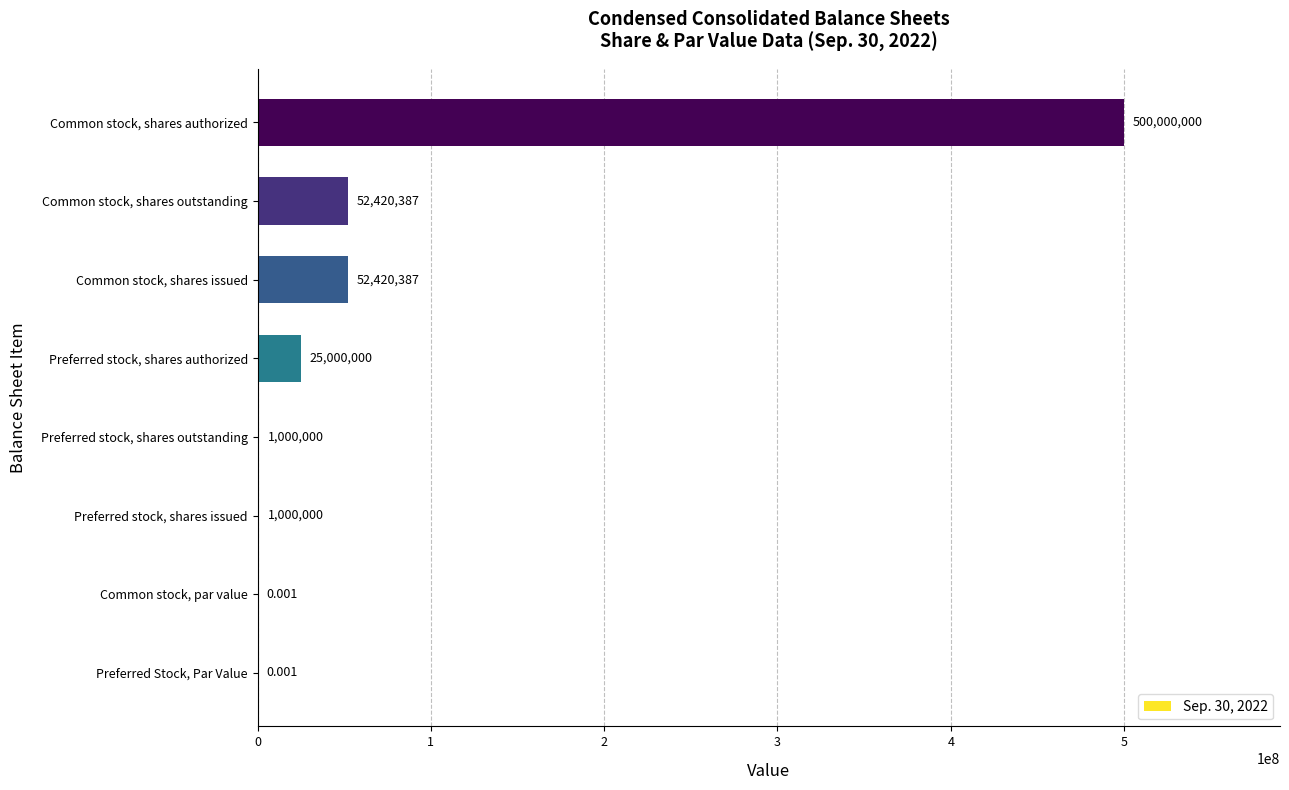

Which label corresponds to the largest value in the chart?

Common stock, shares authorized